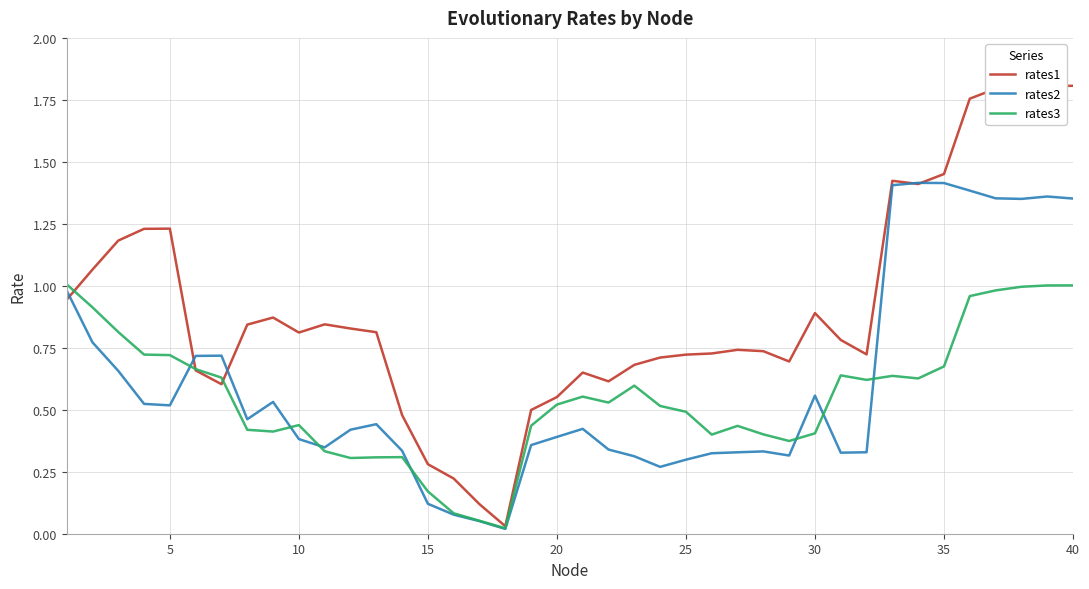

Is this an area chart (filled region under the line)?

No